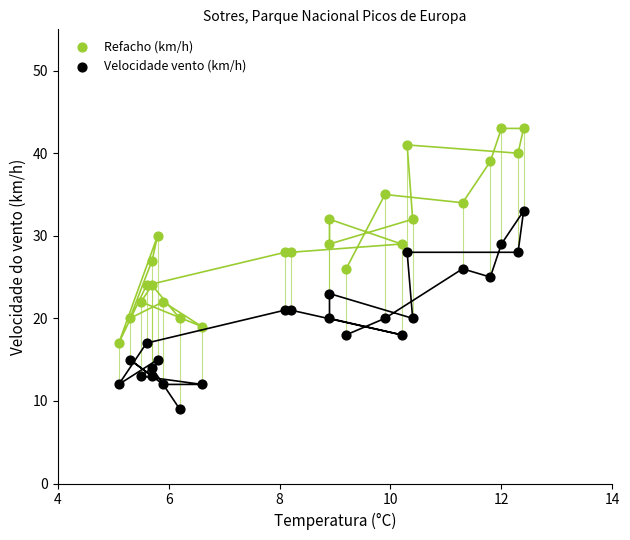

Which series has the largest Y range (max minus min)?

Refacho (km/h)